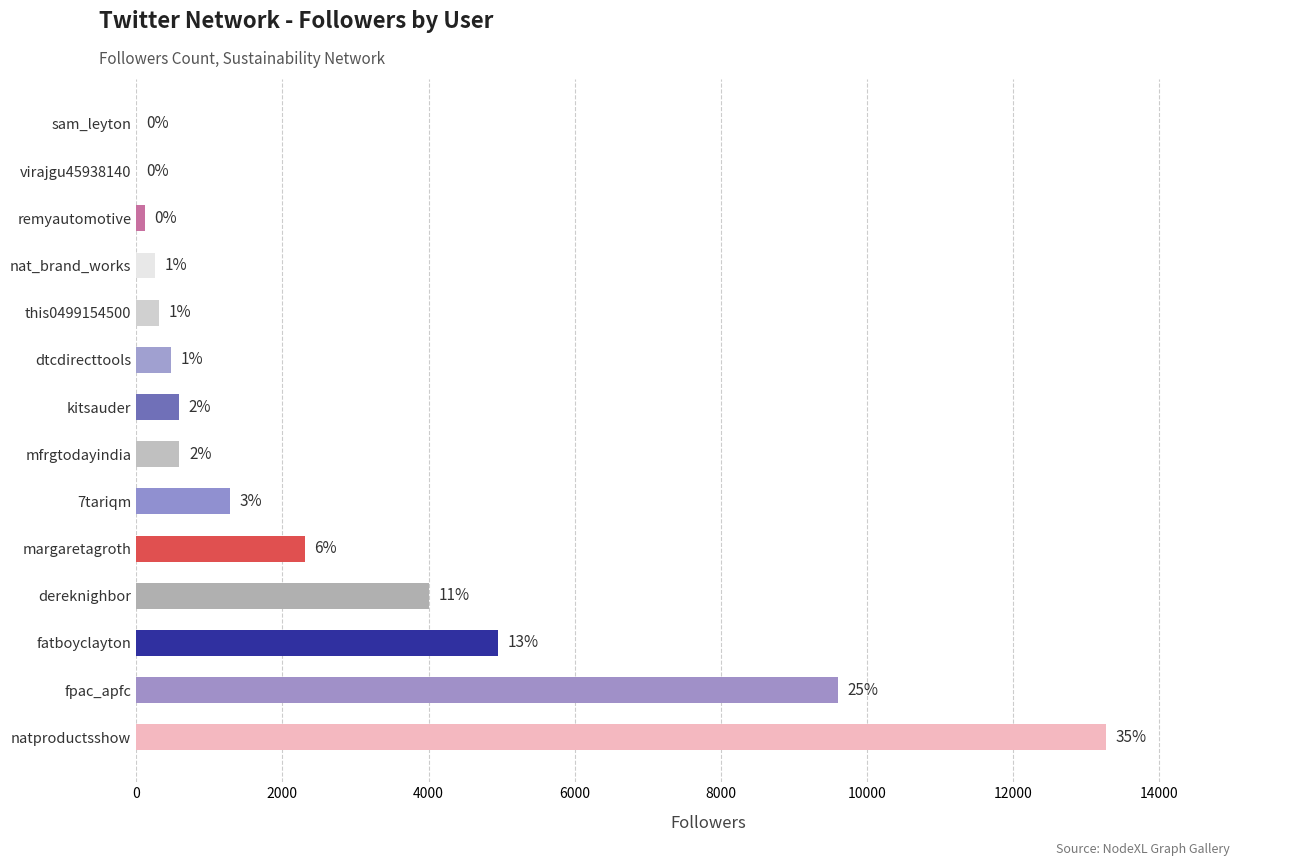

Does the chart contain stacked bars?

No